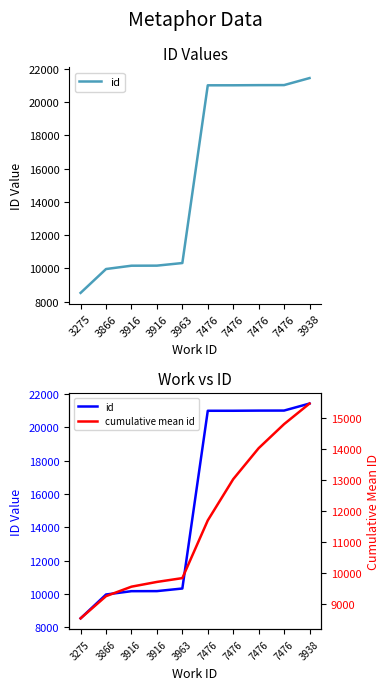

What is the minimum value for cumulative mean id?

8536